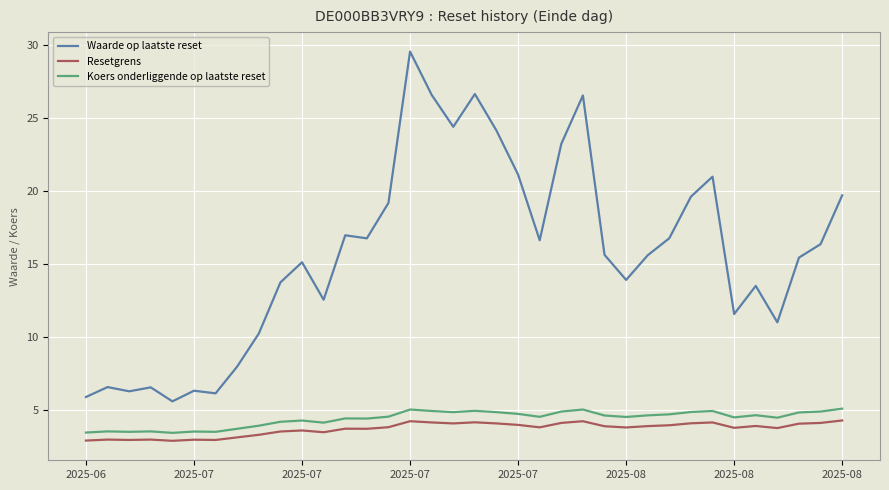

What is the highest value of the Waarde op laatste reset series?

29.6